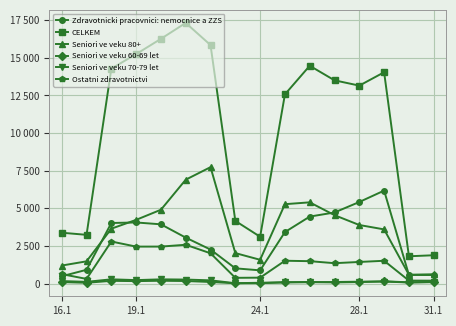

What are all the series names shown in the legend?

Zdravotnicki pracovnici: nemocnice a ZZS, CELKEM, Seniori ve veku 80+, Seniori ve veku 60-69 let, Seniori ve veku 70-79 let, Ostatni zdravotnictvi